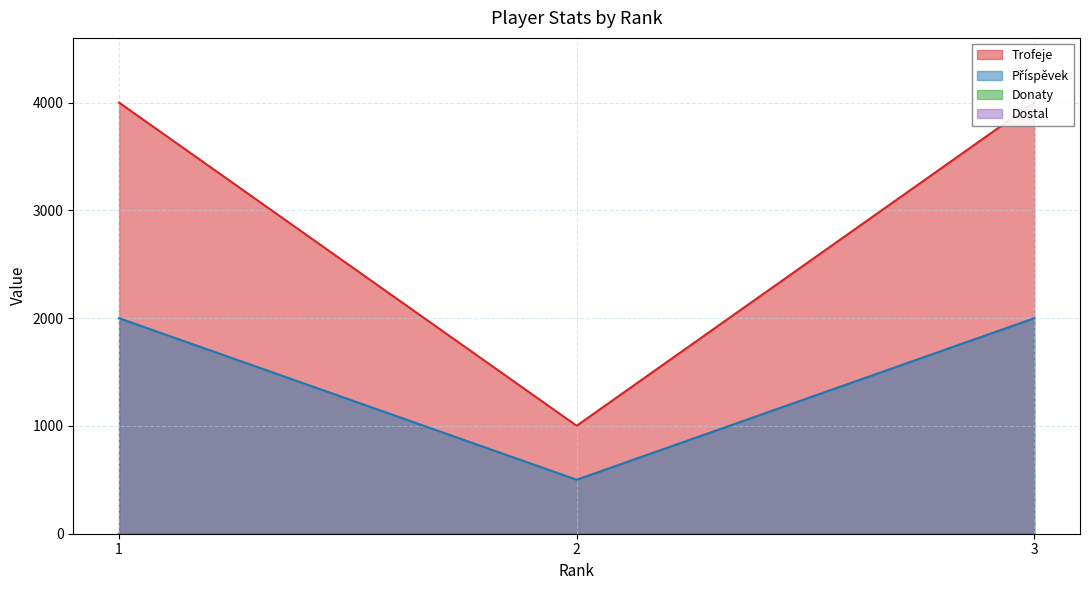

Count the number of categories in the chart.

3